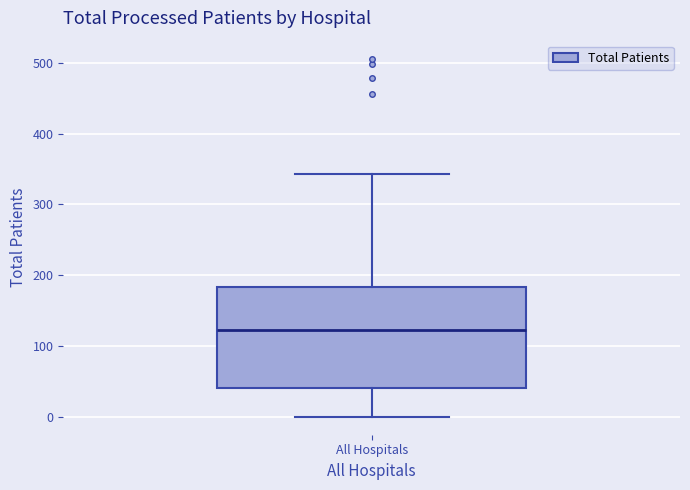

Where does the upper whisker of the box for All Hospitals end on the y-axis? The values are not printed on the chart, so give them approximately, as read against the axis.

340